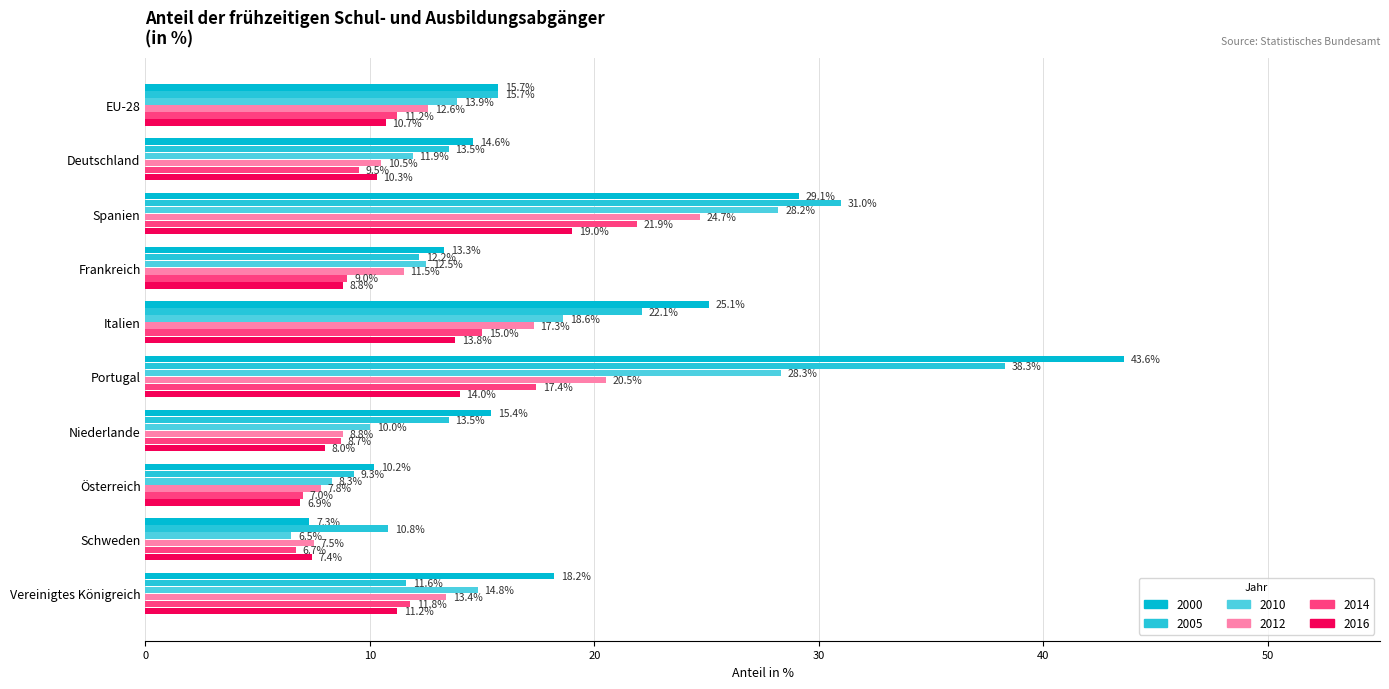

Which series has the largest total across all categories?

2000